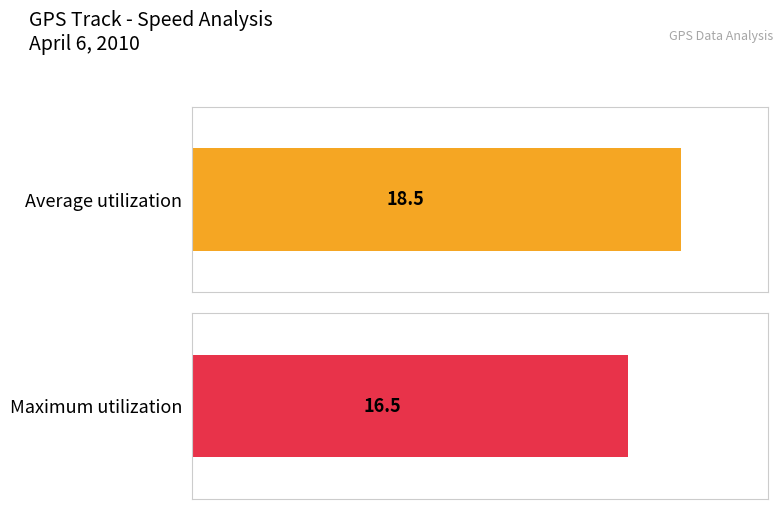

Rank the series by their average value, from highest to lowest.

Average utilization, Maximum utilization